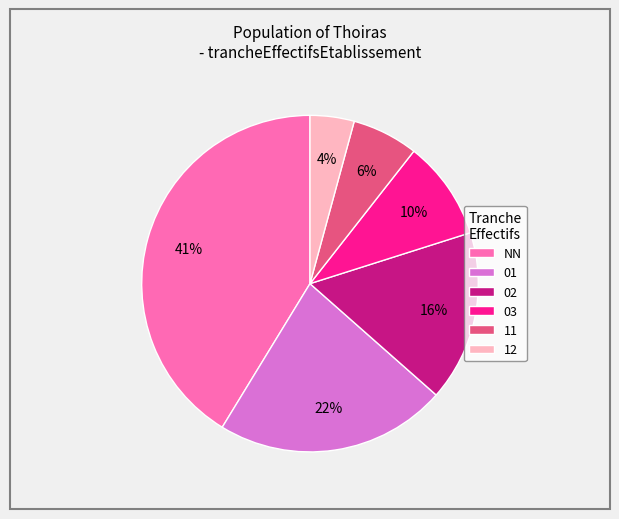

Approximately how many times larger is the value at 01 compared to NN?

0.5